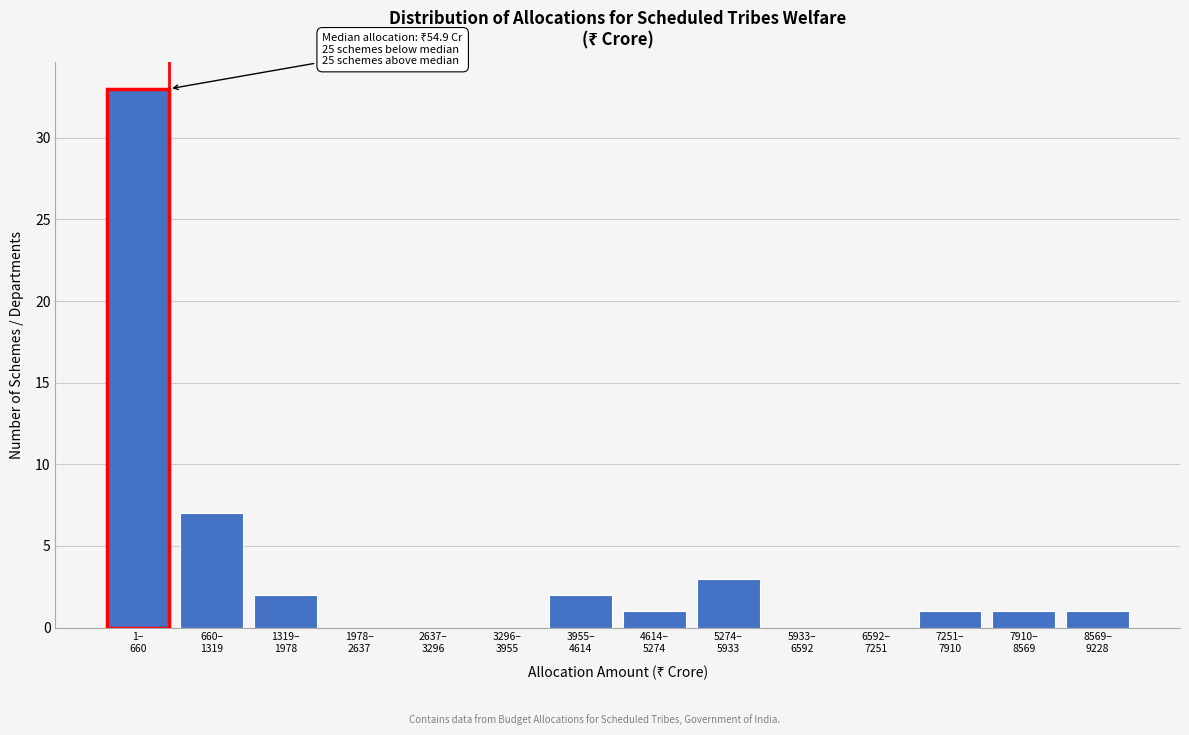

What is the maximum value shown in the chart?

33